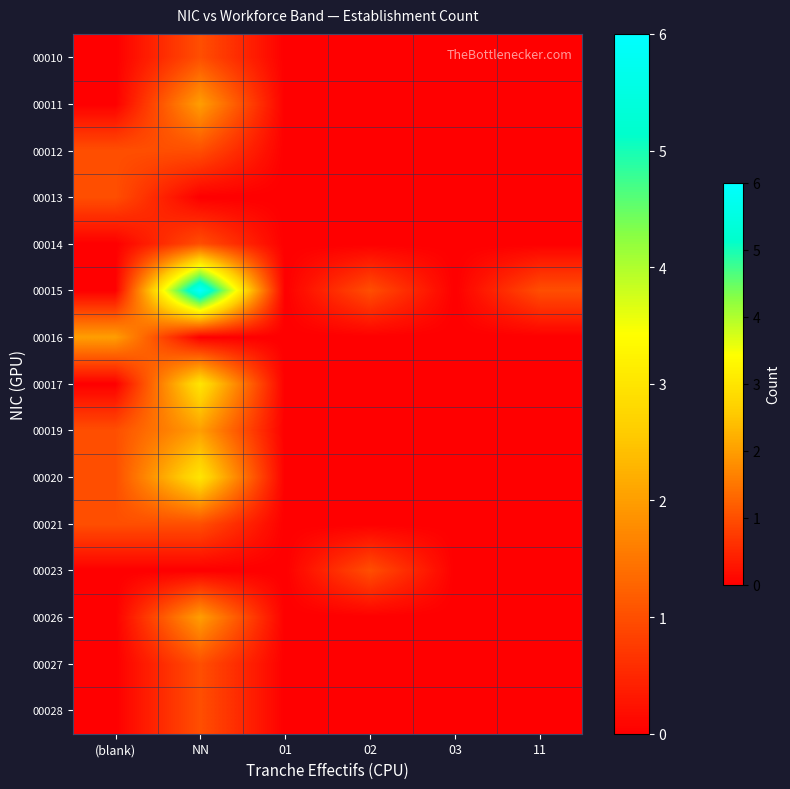

What is the difference between the maximum and minimum values in the 00010 series?

1